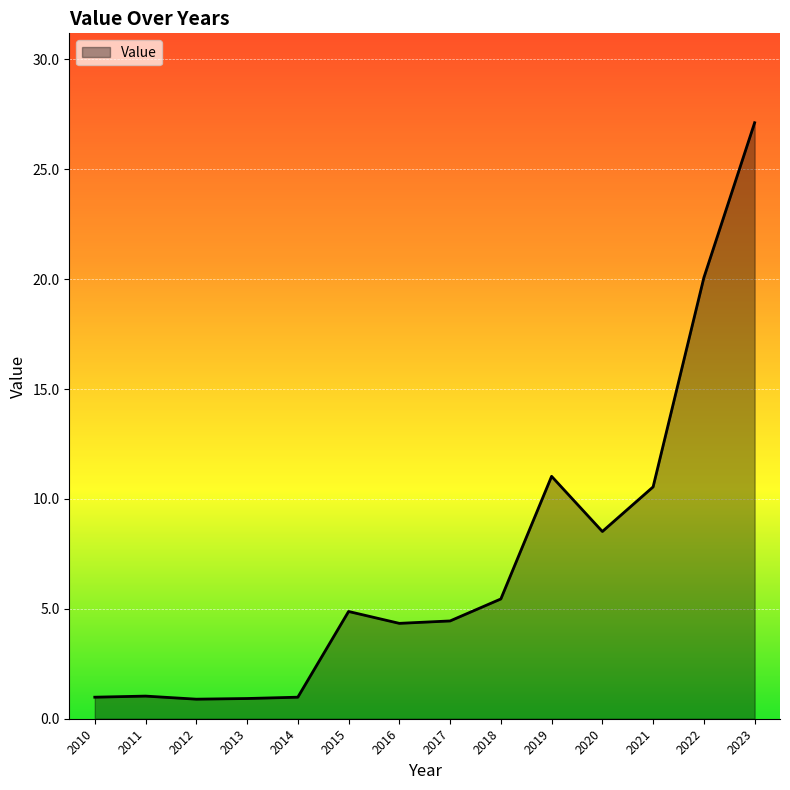

At which label is the value closest to 14?

2019